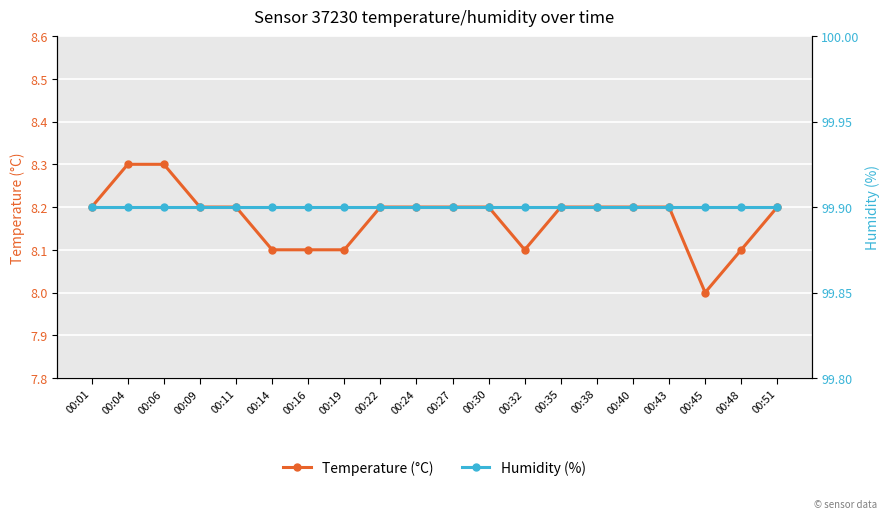

Is the value of Humidity (%) at 00:45 greater than the value of Temperature (°C) at 00:45?

Yes